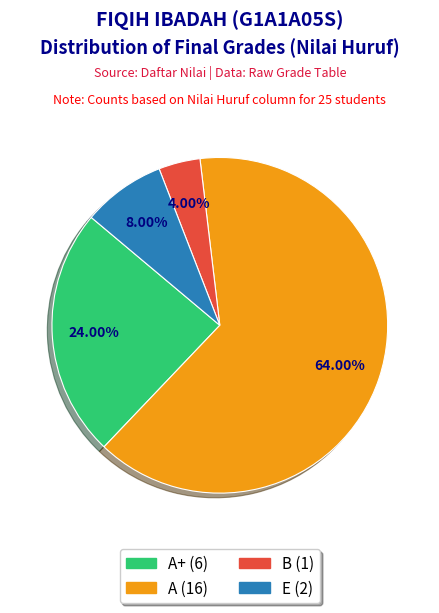

Is there any slice that represents more than half of the pie?

Yes